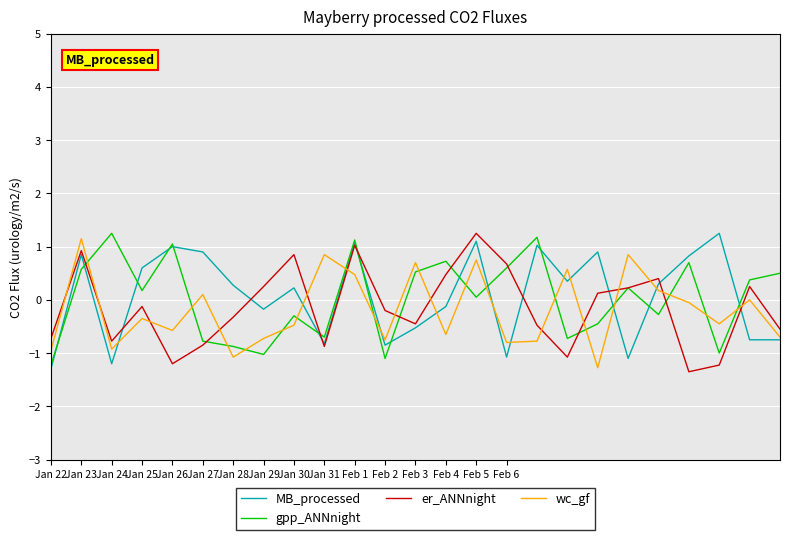

What is the lowest value of the MB_processed series?

-1.3